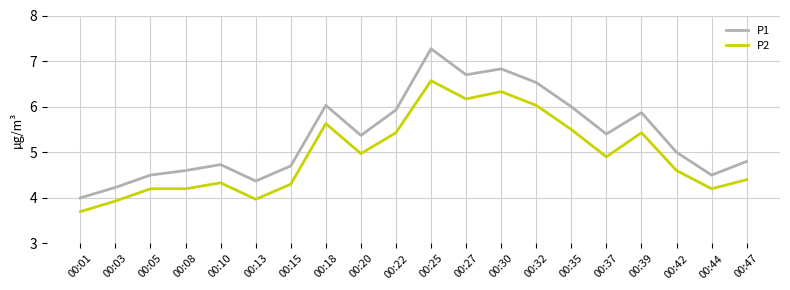

Is it true that P2 equals 6.6 at 00:25?

True